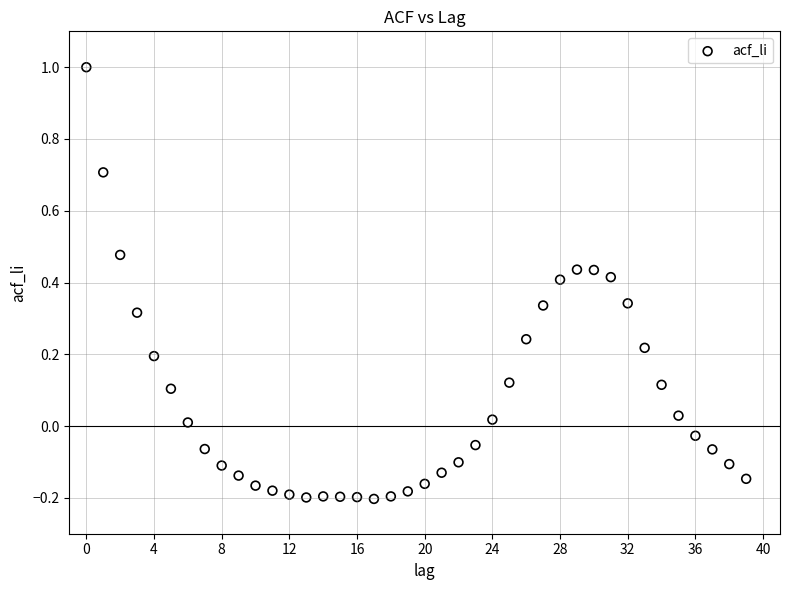

What is the range of Y values (max minus min)?

1.2